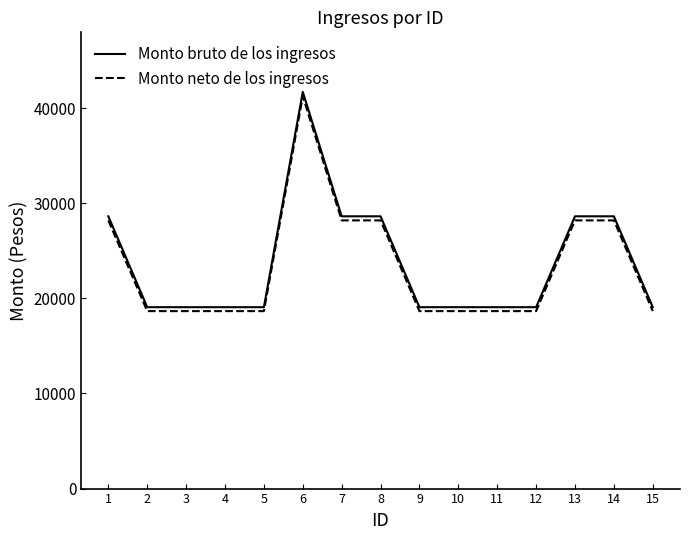

Reading right to left, list all the values displayed in this chart.

Monto bruto de los ingresos: 19075.0	28631.0	28631.0	19075.0	19075.0	19075.0	19075.0	28631.0	28631.0	41719.0	19075.0	19075.0	19075.0	19075.0	28631.0
Monto neto de los ingresos: 18661.2	28201.1	28201.1	18661.2	18661.2	18661.2	18661.2	28201.1	28201.1	41251.2	18661.2	18661.2	18661.2	18661.2	28201.1